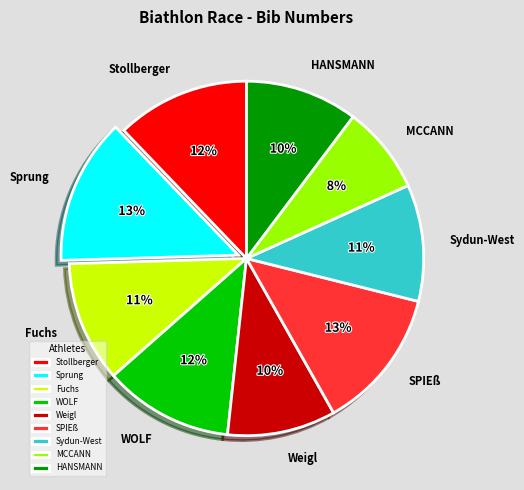

Combined, do MCCANN and Sydun-West account for over 50%?

No